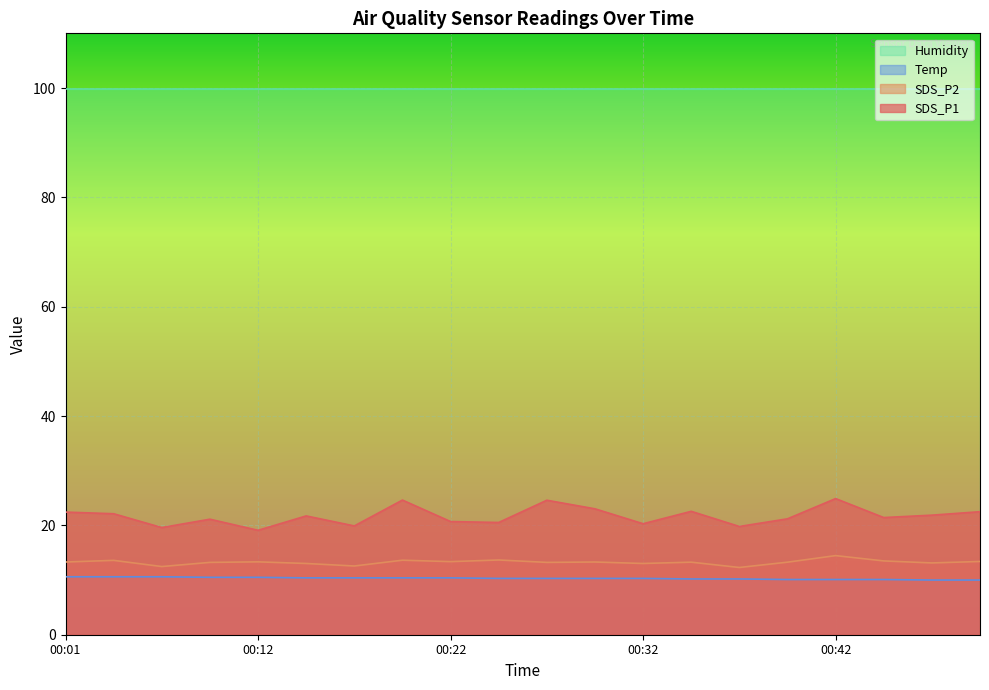

List the series in order of their overall mean, lowest first.

Temp, SDS_P2, SDS_P1